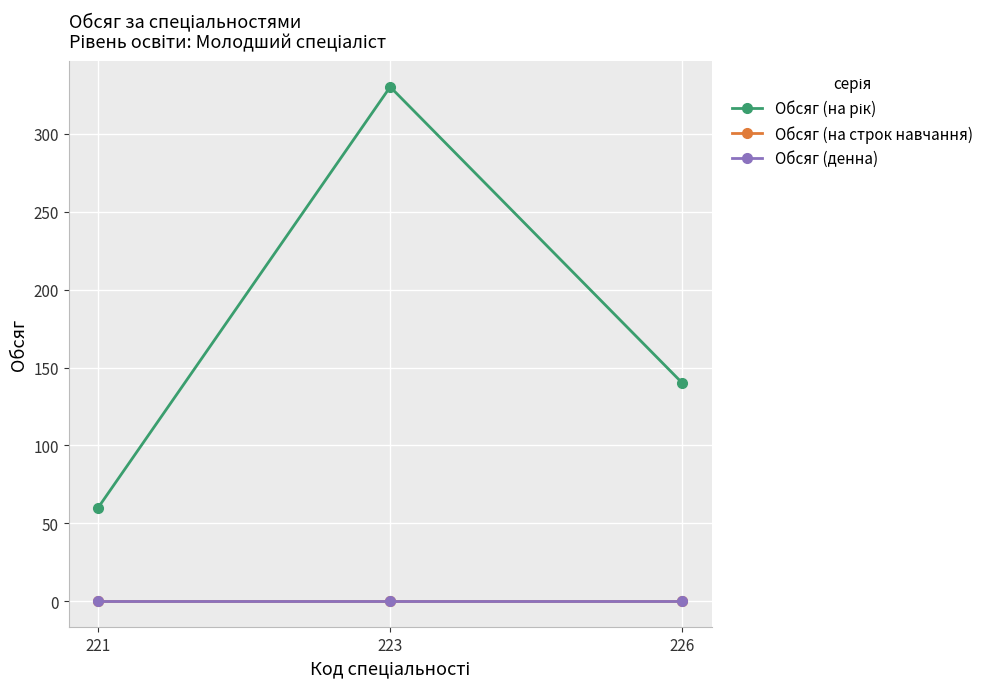

Is this an area chart (filled region under the line)?

No